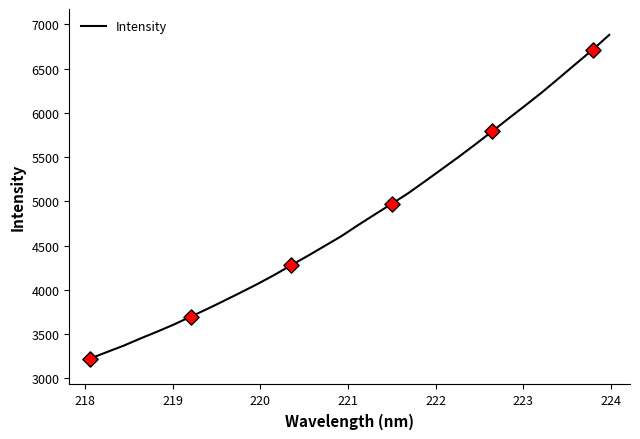

What is the minimum value shown in the chart?

3221.7